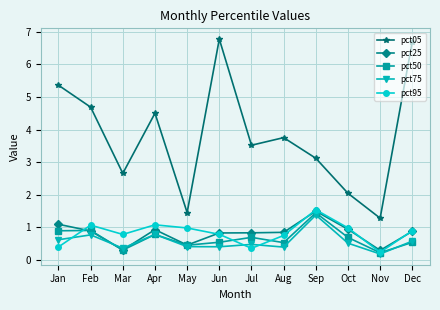

How many values in the pct05 series are below 3?

4